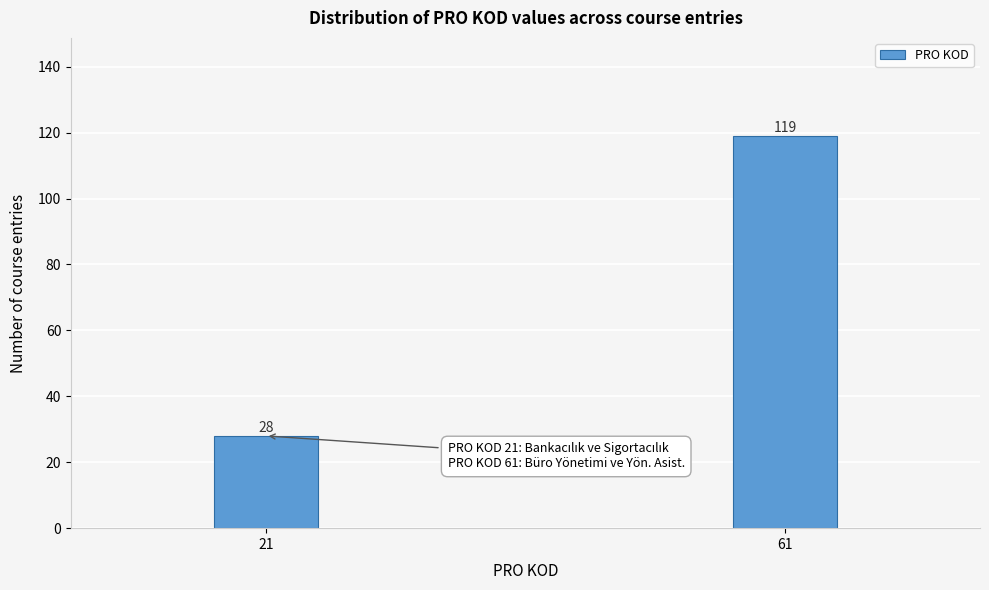

Reading left to right, transcribe all the data shown in this chart.

28	119